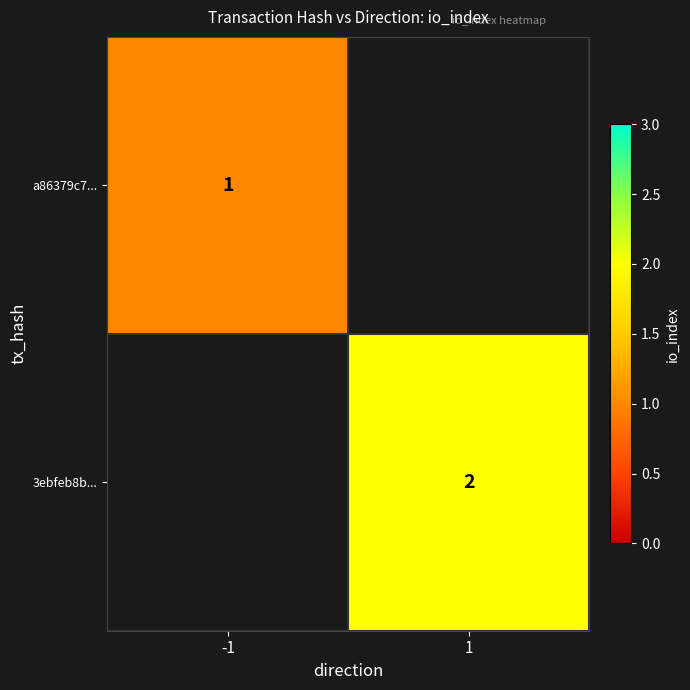

Which category has the highest value across all series?

1